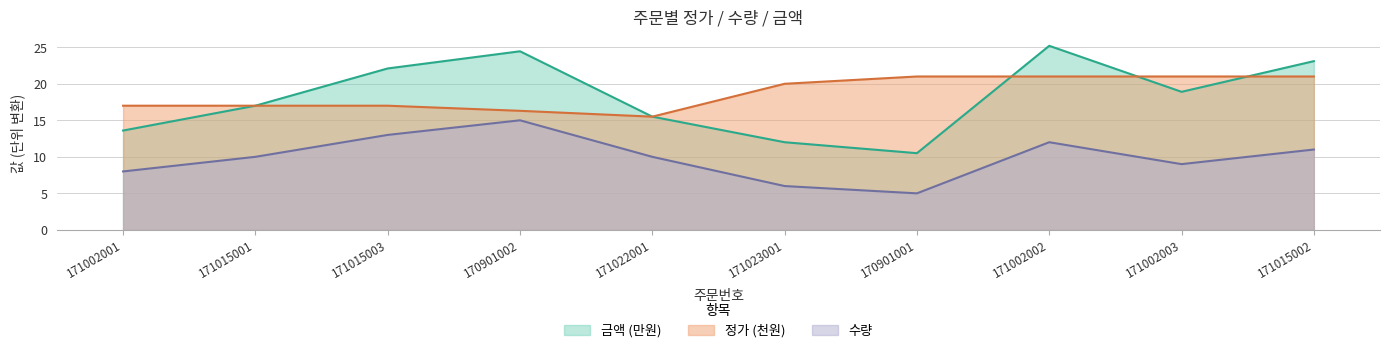

Reading right to left, list all the values displayed in this chart.

금액: 171015002=23.1	171002003=18.9	171002002=25.2	170901001=10.5	171023001=12.0	171022001=15.5	170901002=24.4	171015003=22.1	171015001=17.0	171002001=13.6
수량: 171015002=11.0	171002003=9.0	171002002=12.0	170901001=5.0	171023001=6.0	171022001=10.0	170901002=15.0	171015003=13.0	171015001=10.0	171002001=8.0
정가: 171015002=21.0	171002003=21.0	171002002=21.0	170901001=21.0	171023001=20.0	171022001=15.5	170901002=16.3	171015003=17.0	171015001=17.0	171002001=17.0